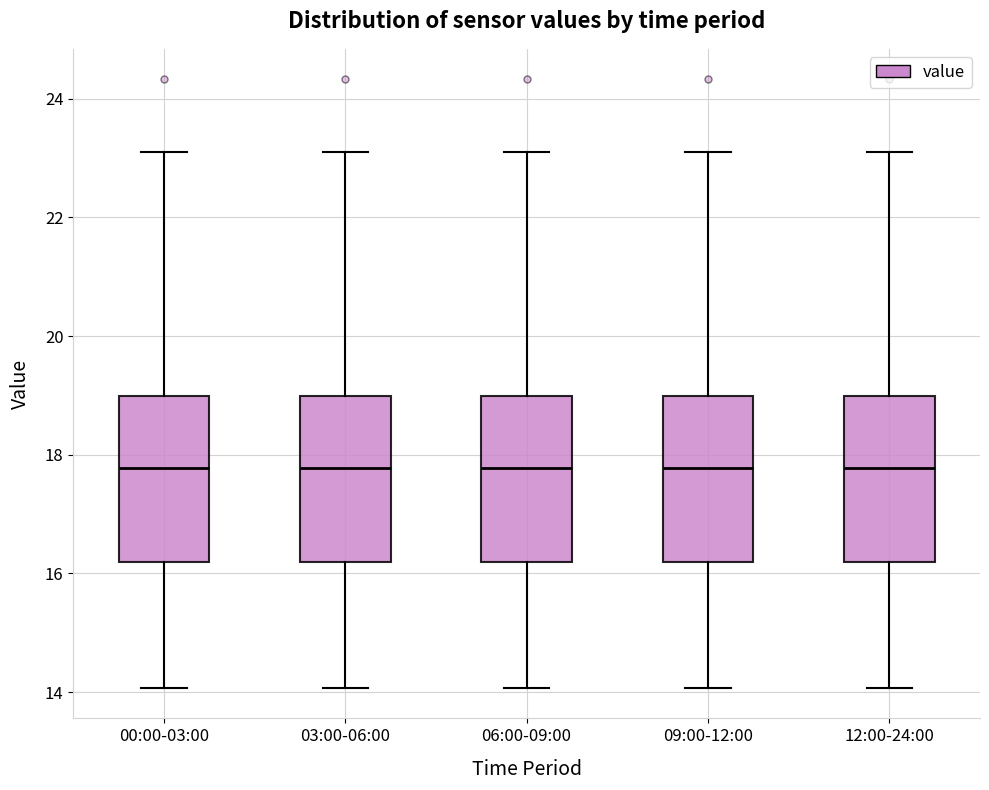

Reading left to right, read every box against the y-axis: the position of its median line, the range the box covers, and the ends of its whiskers. The values are not printed on the chart, so give them approximately, as read against the axis.

00:00-03:00: median 17.8, box 16.2 to 19.0, whiskers 14.0 to 23.2
03:00-06:00: median 17.8, box 16.2 to 19.0, whiskers 14.0 to 23.2
06:00-09:00: median 17.8, box 16.2 to 19.0, whiskers 14.0 to 23.2
09:00-12:00: median 17.8, box 16.2 to 19.0, whiskers 14.0 to 23.2
12:00-24:00: median 17.8, box 16.2 to 19.0, whiskers 14.0 to 23.2